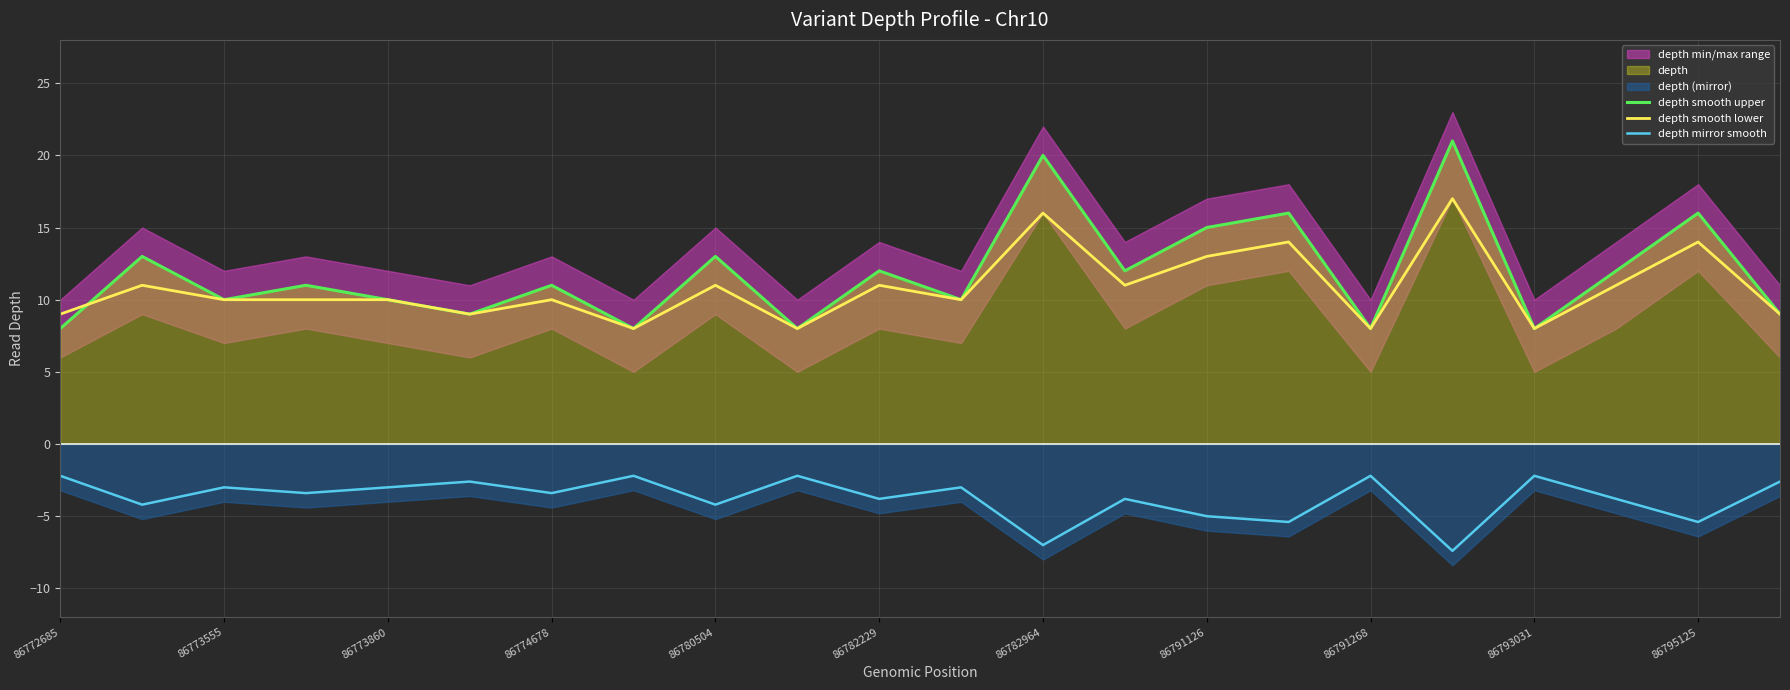

What is the smallest value displayed?

-7.4